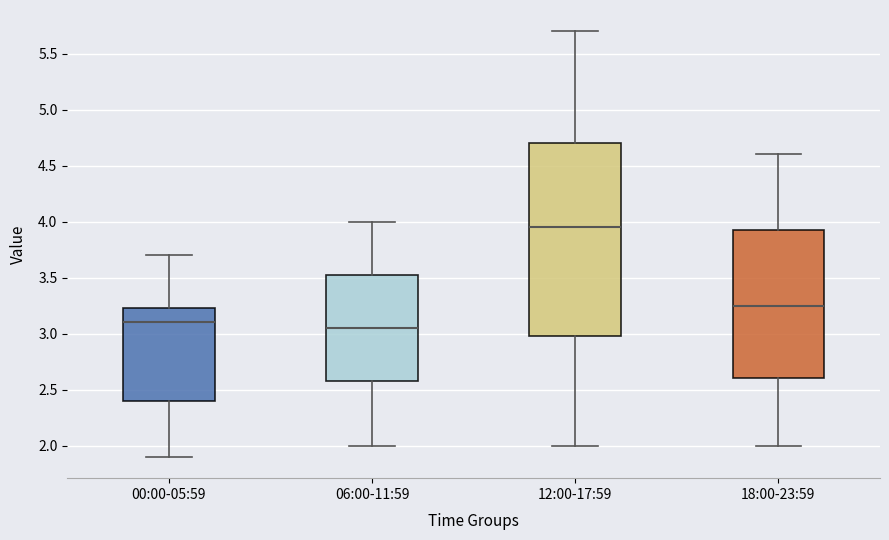

Where is the lower edge of the box for 00:00-05:59 on the y-axis? The values are not printed on the chart, so give them approximately, as read against the axis.

2.40